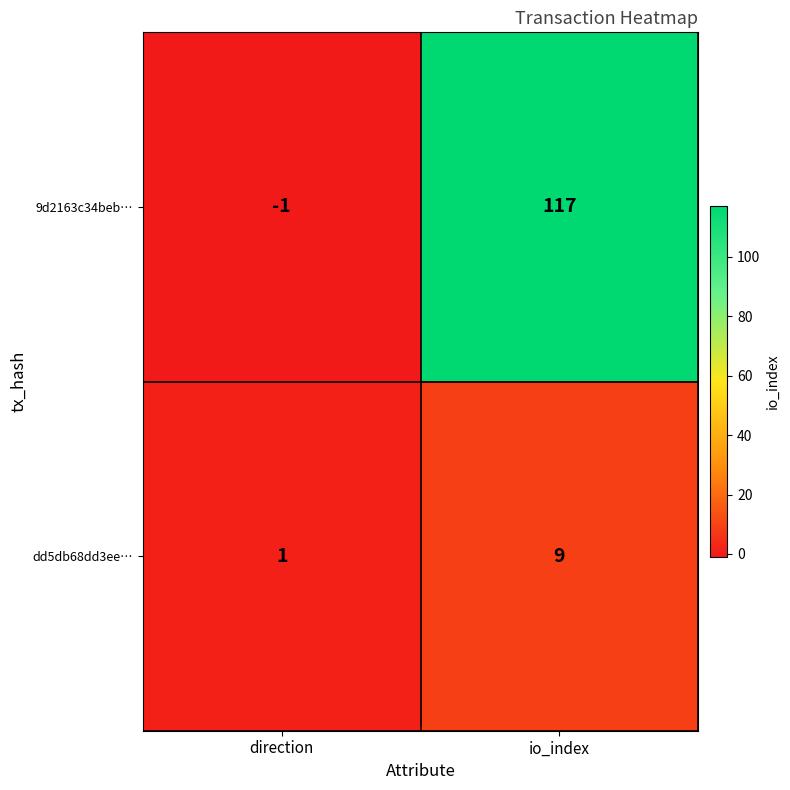

Which series has the largest total across all categories?

9d2163c34beb…